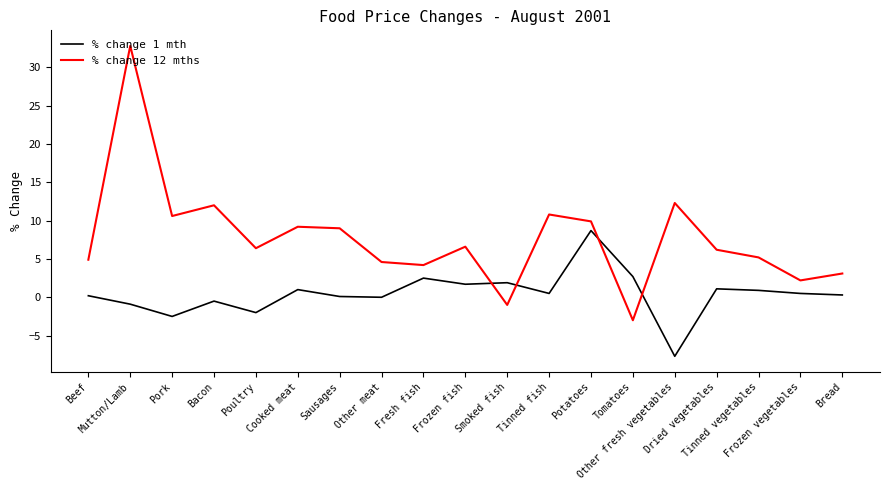

List the series in order of their peak value, highest first.

% change 12 mths, % change 1 mth